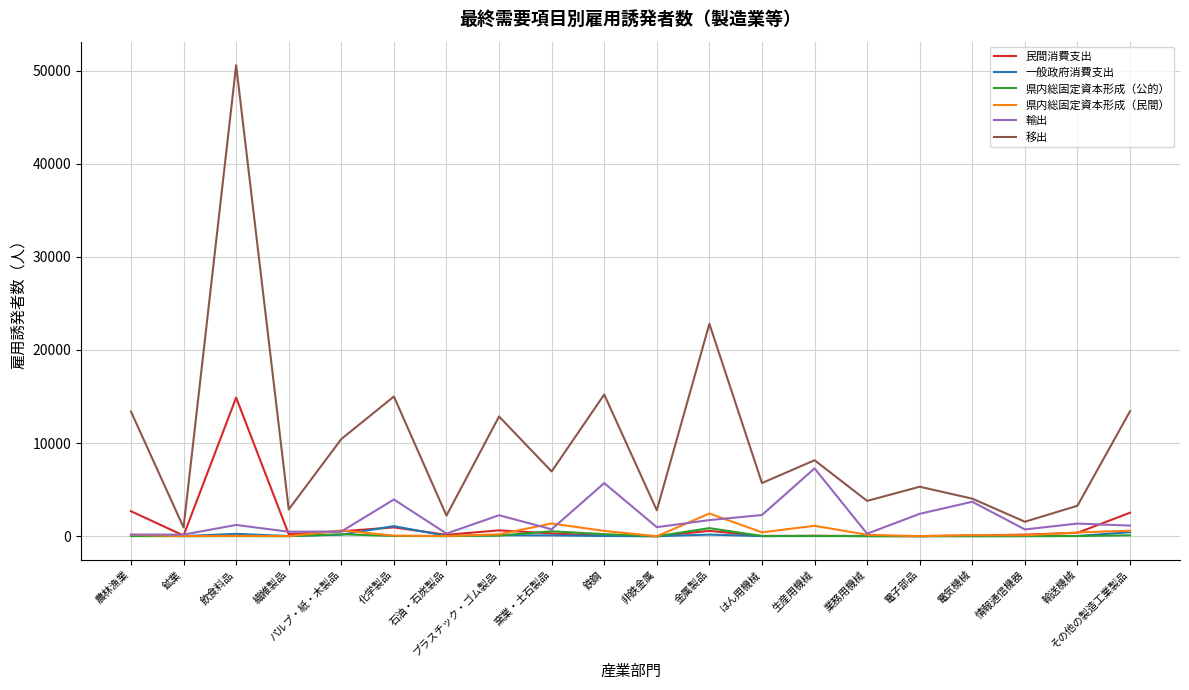

Which series has the largest total across all categories?

移出